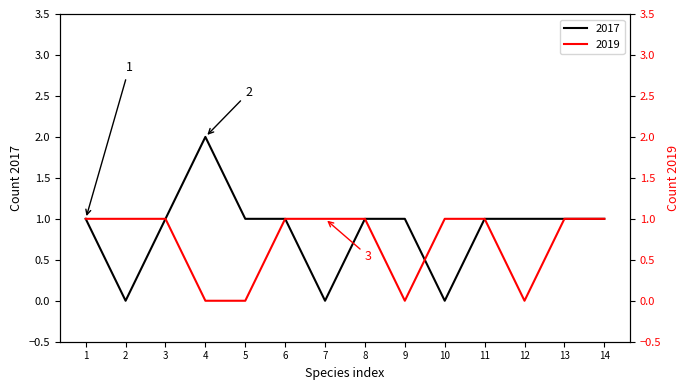

What is the greatest value displayed?

2